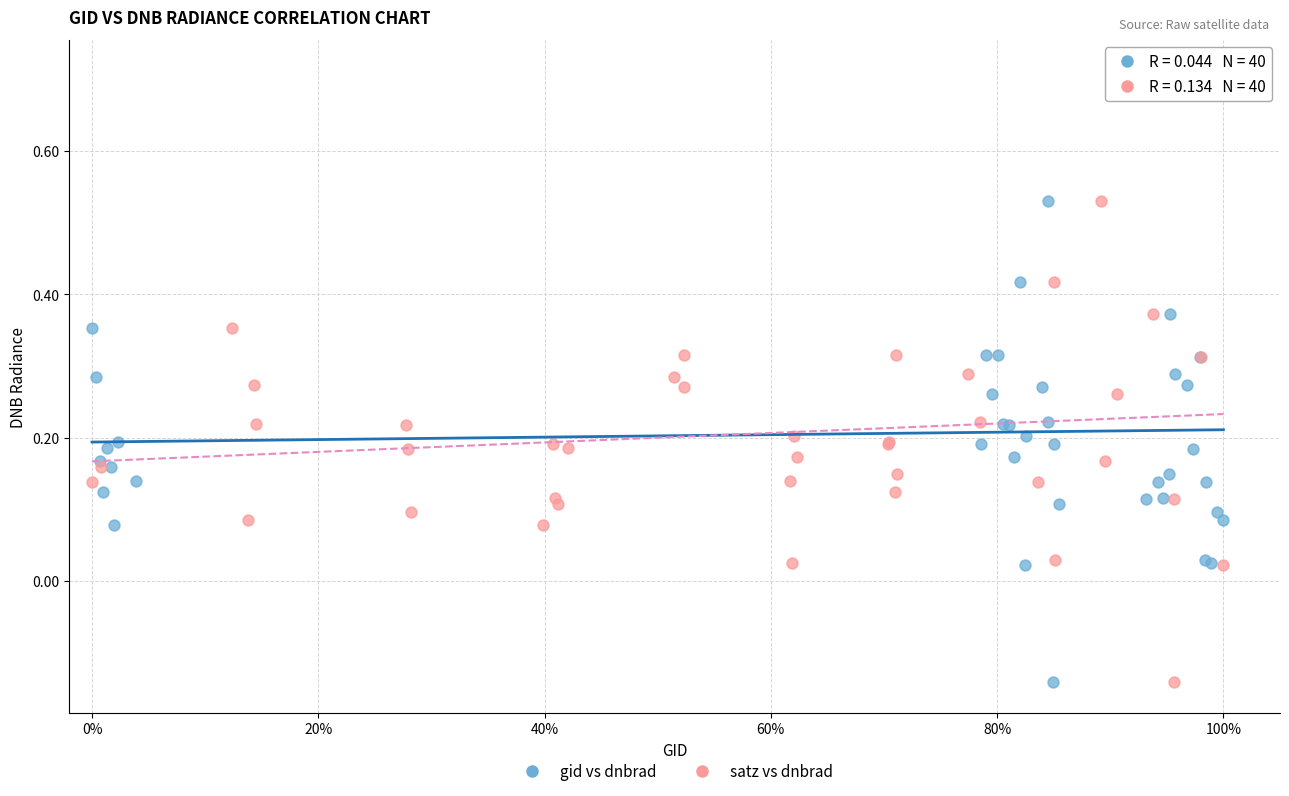

What are all the series names shown in the legend?

gid vs dnbrad, satz vs dnbrad